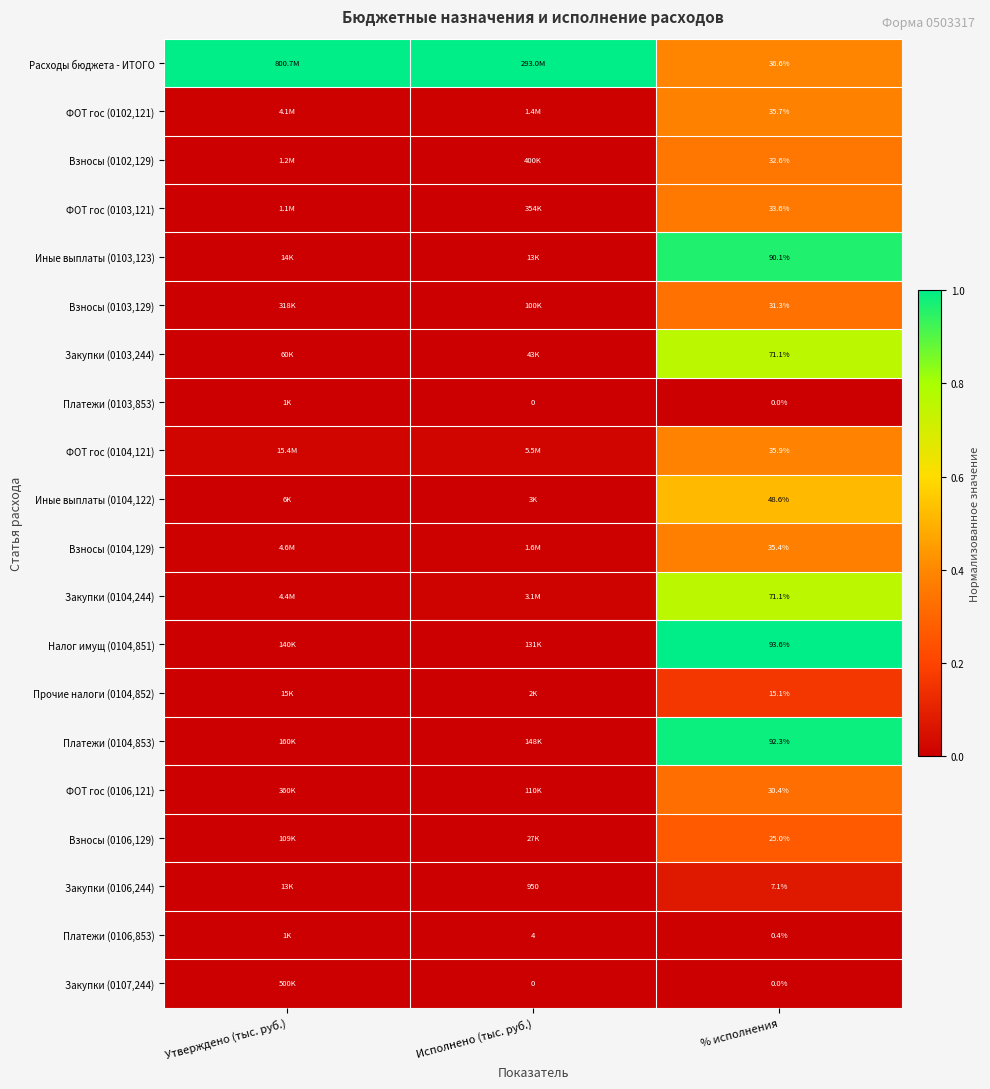

Is the value of Налог имущ (0104,851) at % исполнения greater than the value of Закупки (0106,244) at Исполнено (тыс. руб.)?

No